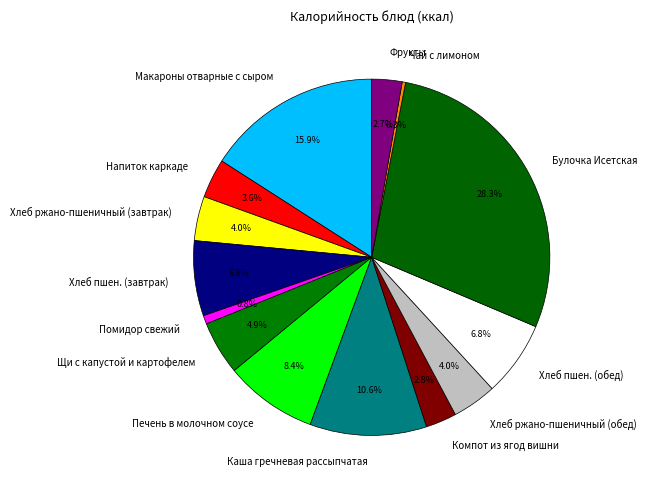

What percentage is NOT represented by Каша гречневая рассыпчатая?

89.4%